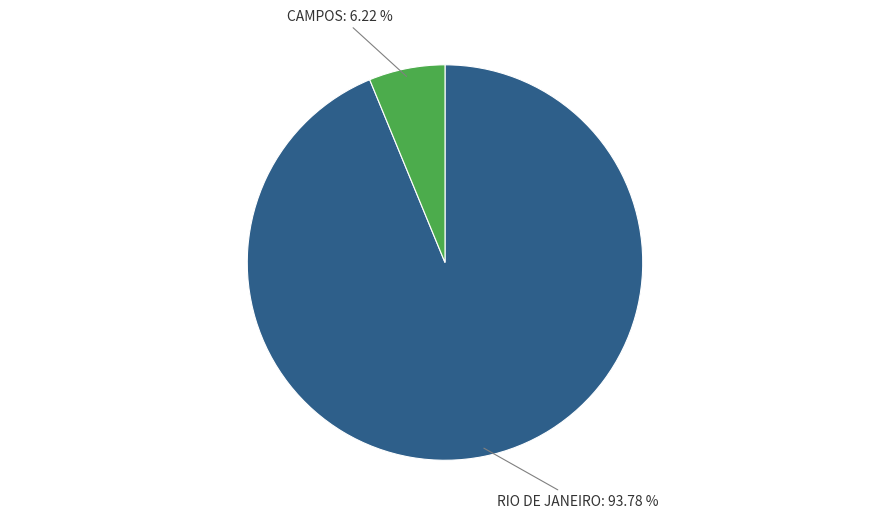

Is there any slice that represents more than half of the pie?

Yes